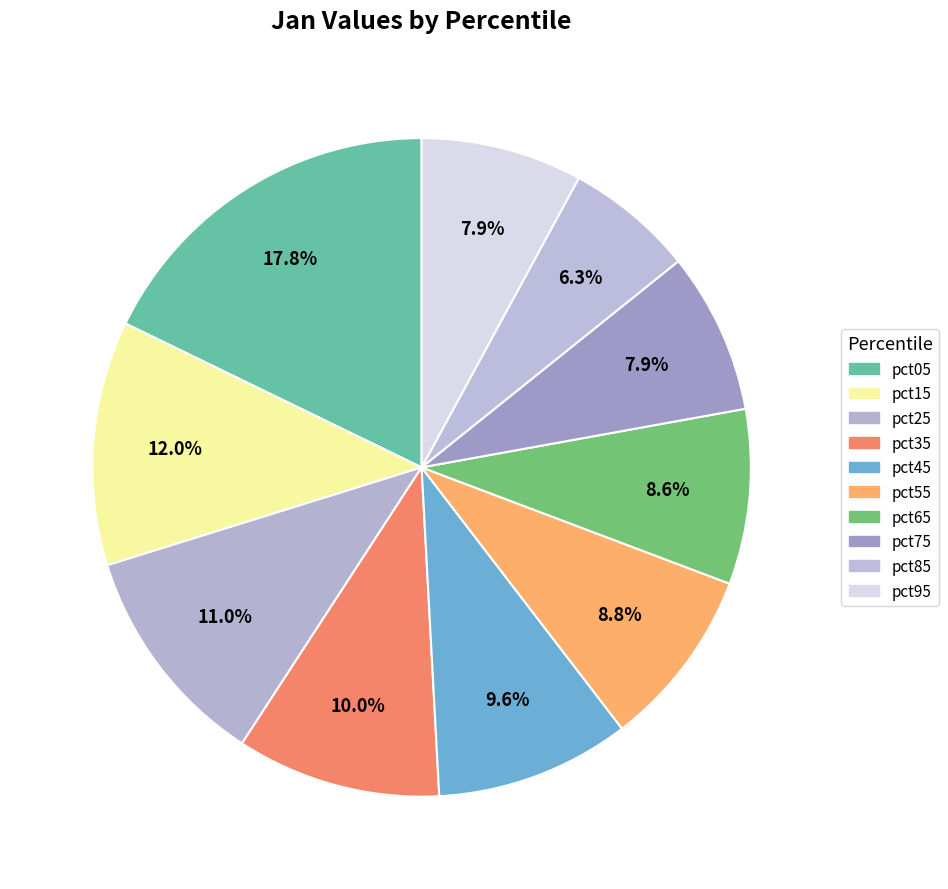

Does any single category account for the majority?

No